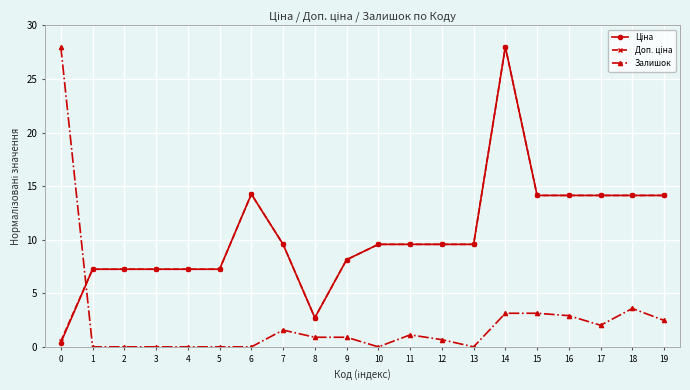

Count the number of data series in this chart.

3